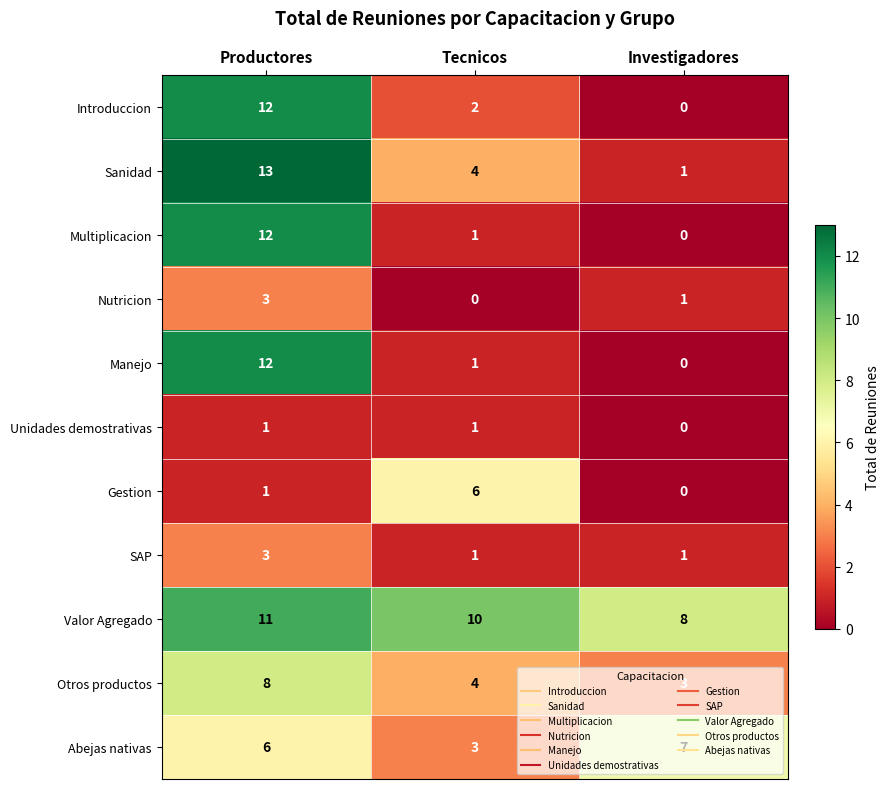

Rank the categories by Manejo value from lowest to highest.

Investigadores, Tecnicos, Productores